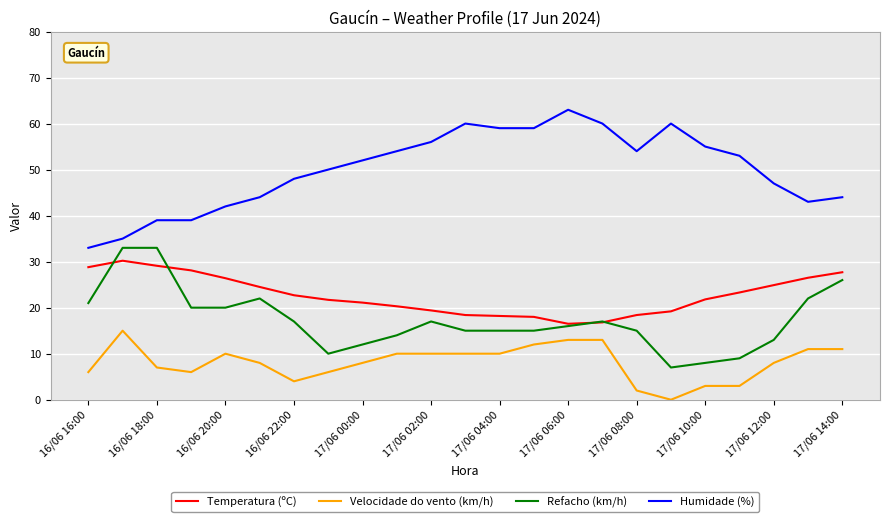

What is the maximum value for Velocidade do vento (km/h)?

15.0